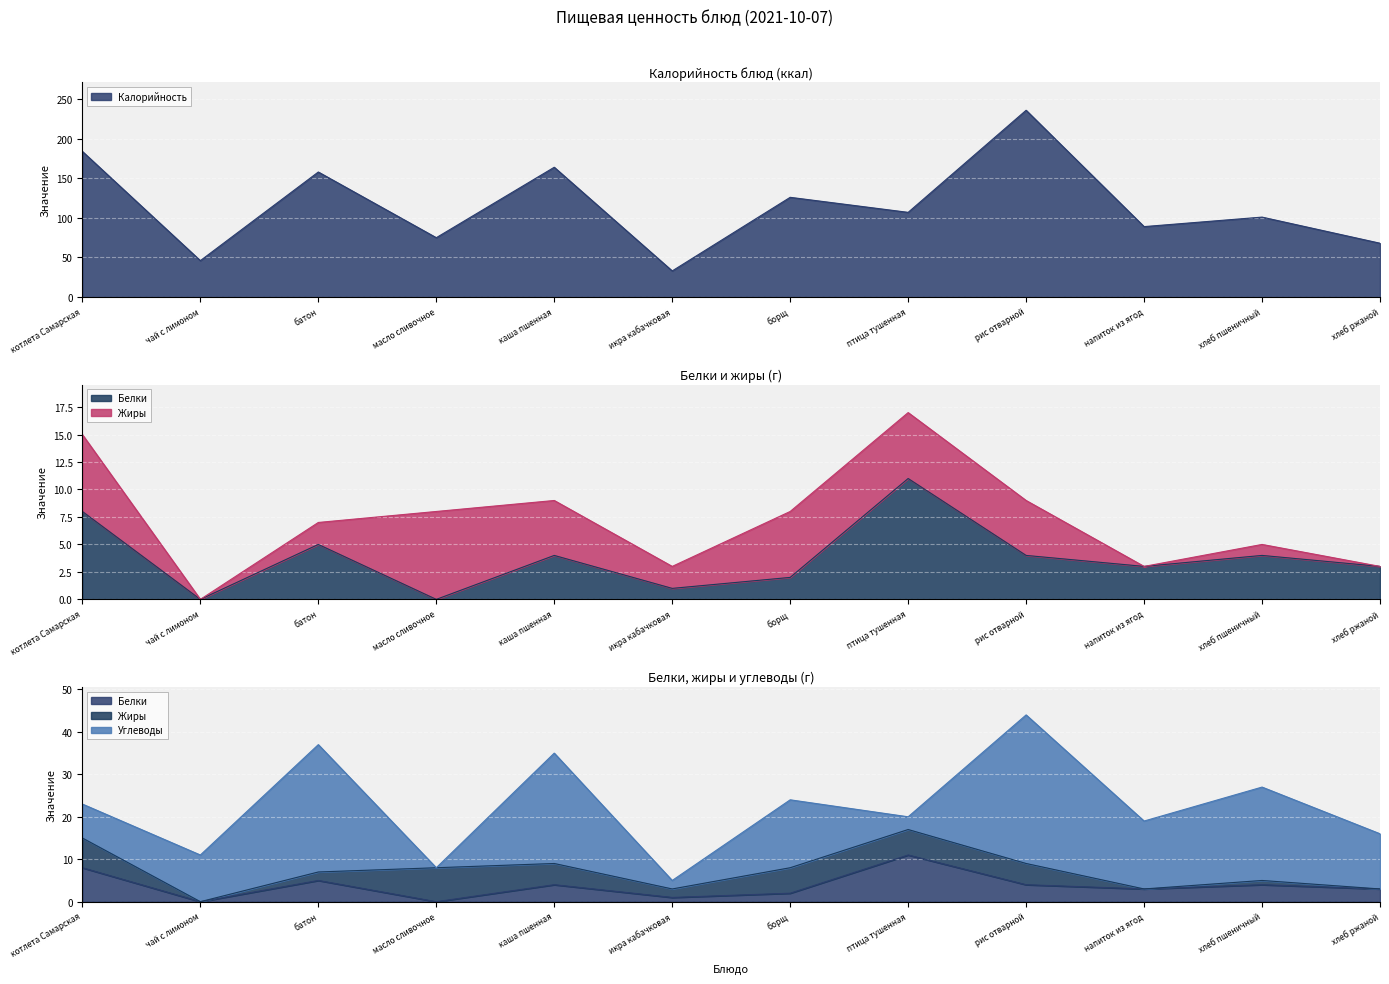

True or false: Белки has a value of 1 at икра кабачковая.

True